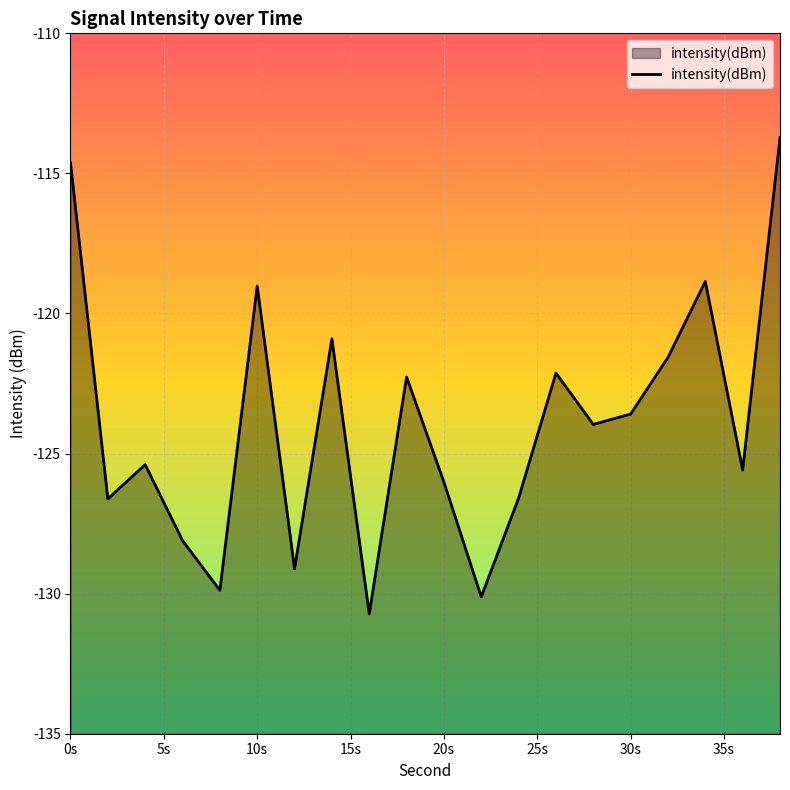

What is the greatest value displayed?

-113.7